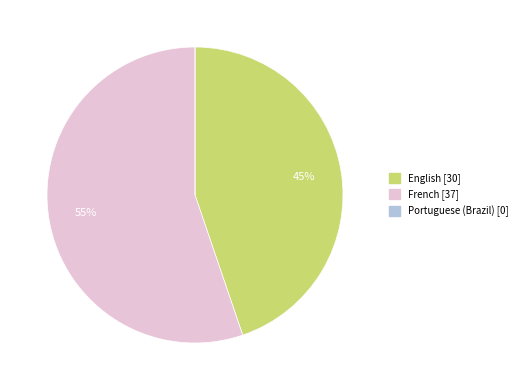

What is the largest slice in the pie chart?

French